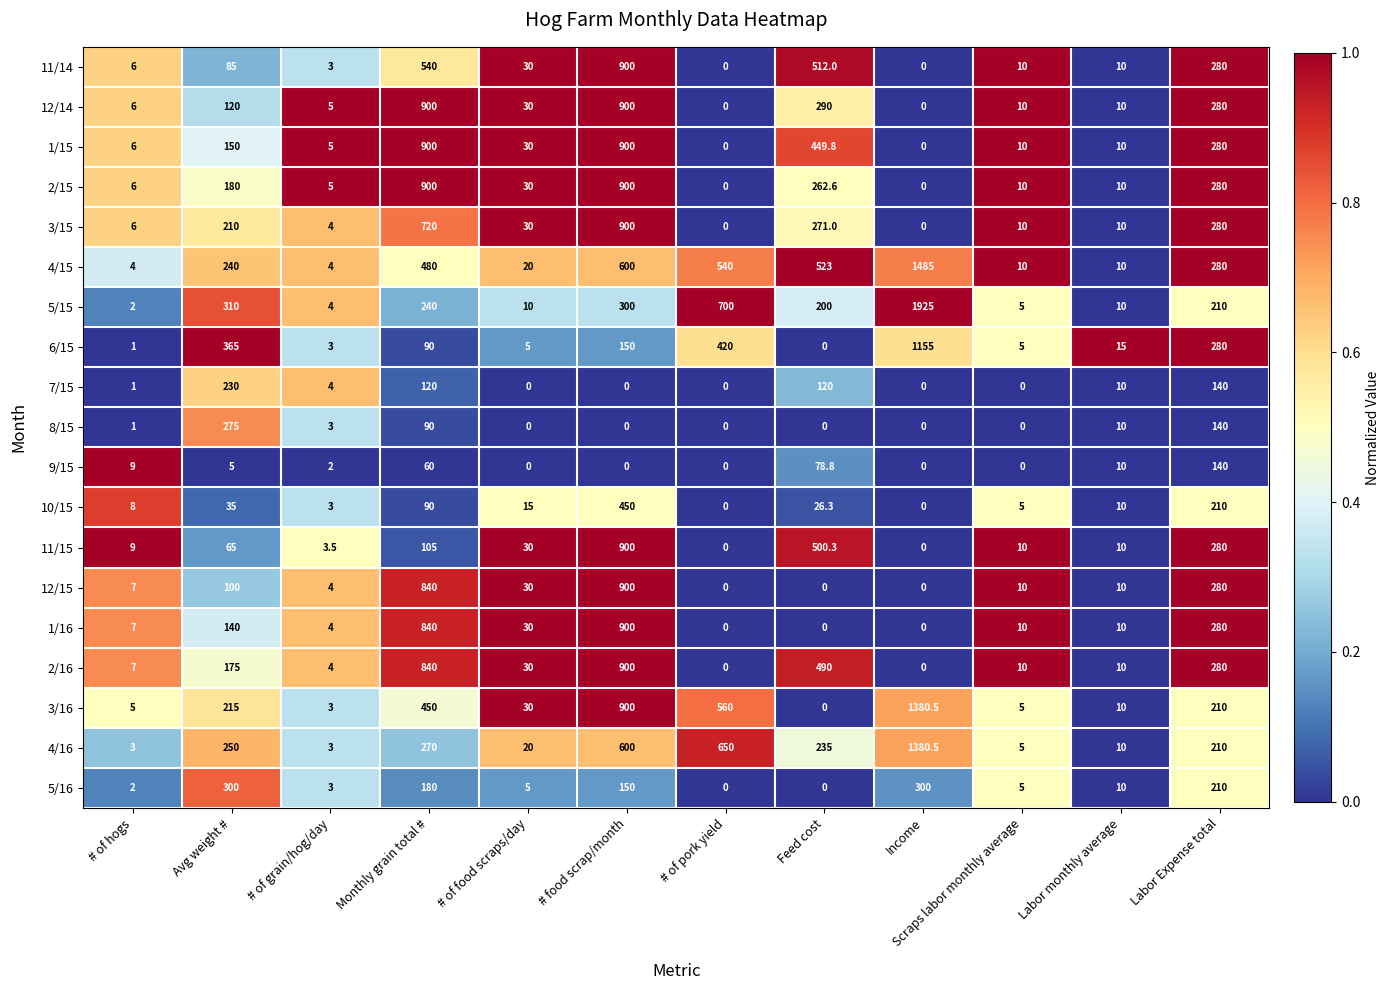

True or false: 10/15 has a value of 291.0 at # of pork yield.

False